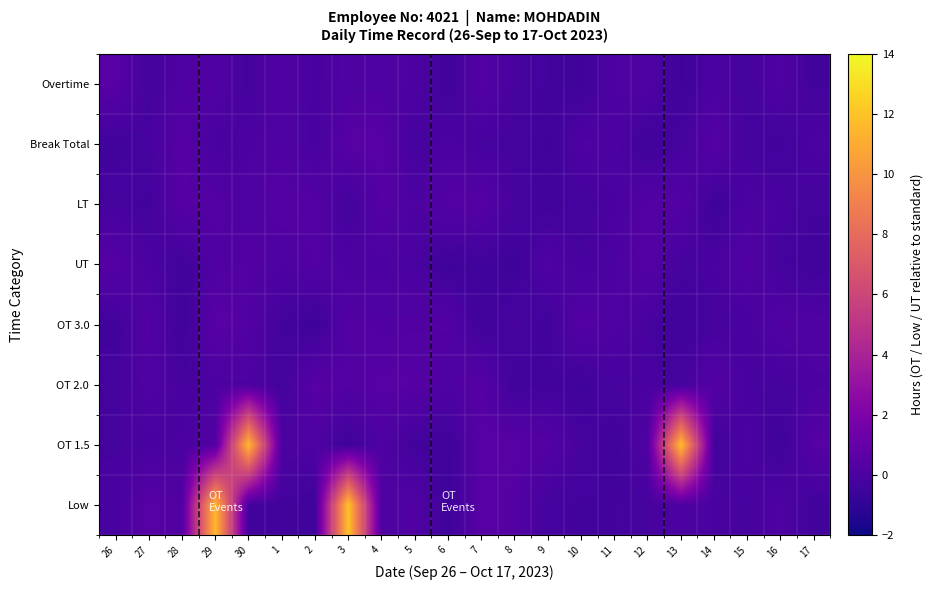

How many categories are shown in the chart?

22